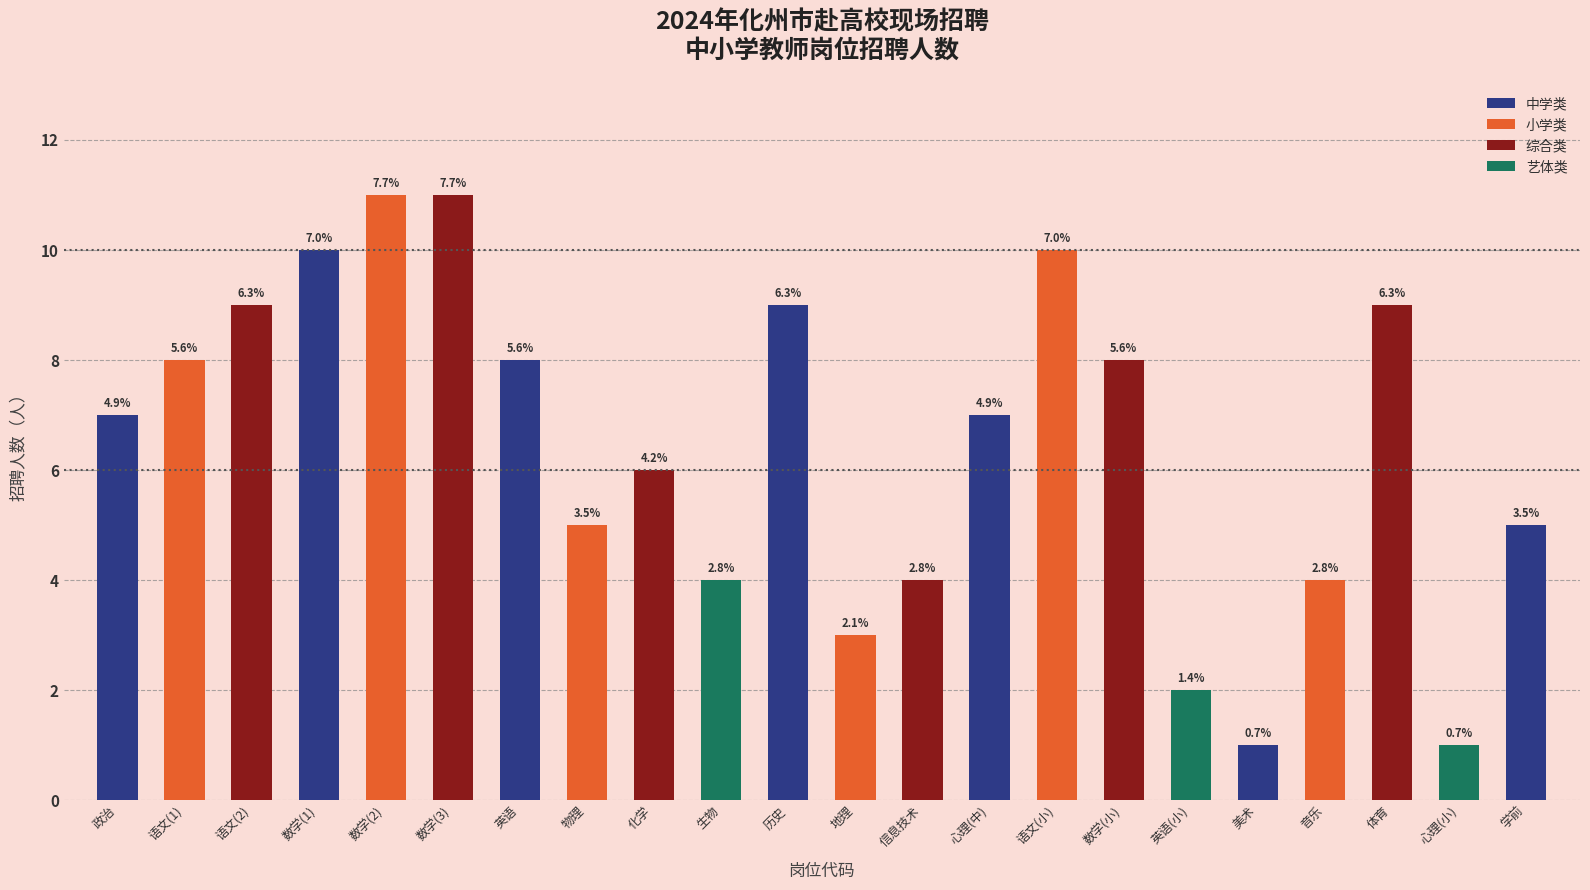

Rank the categories by value from lowest to highest.

美术, 心理(小), 英语(小), 地理, 生物, 信息技术, 音乐, 物理, 学前, 化学, 政治, 心理(中), 语文(1), 英语, 数学(小), 语文(2), 历史, 体育, 数学(1), 语文(小), 数学(2), 数学(3)